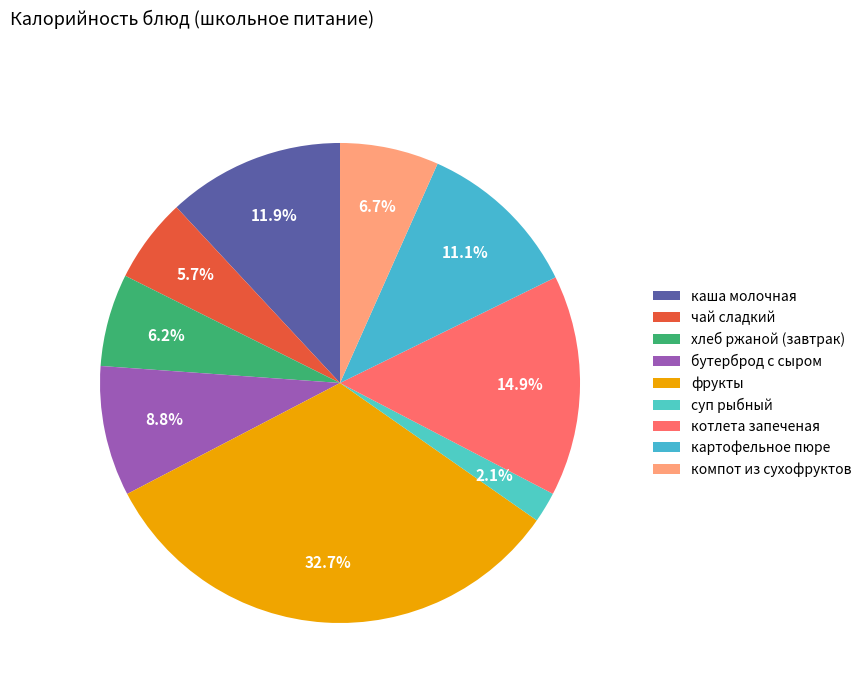

Is котлета запеченая the majority of the pie?

No